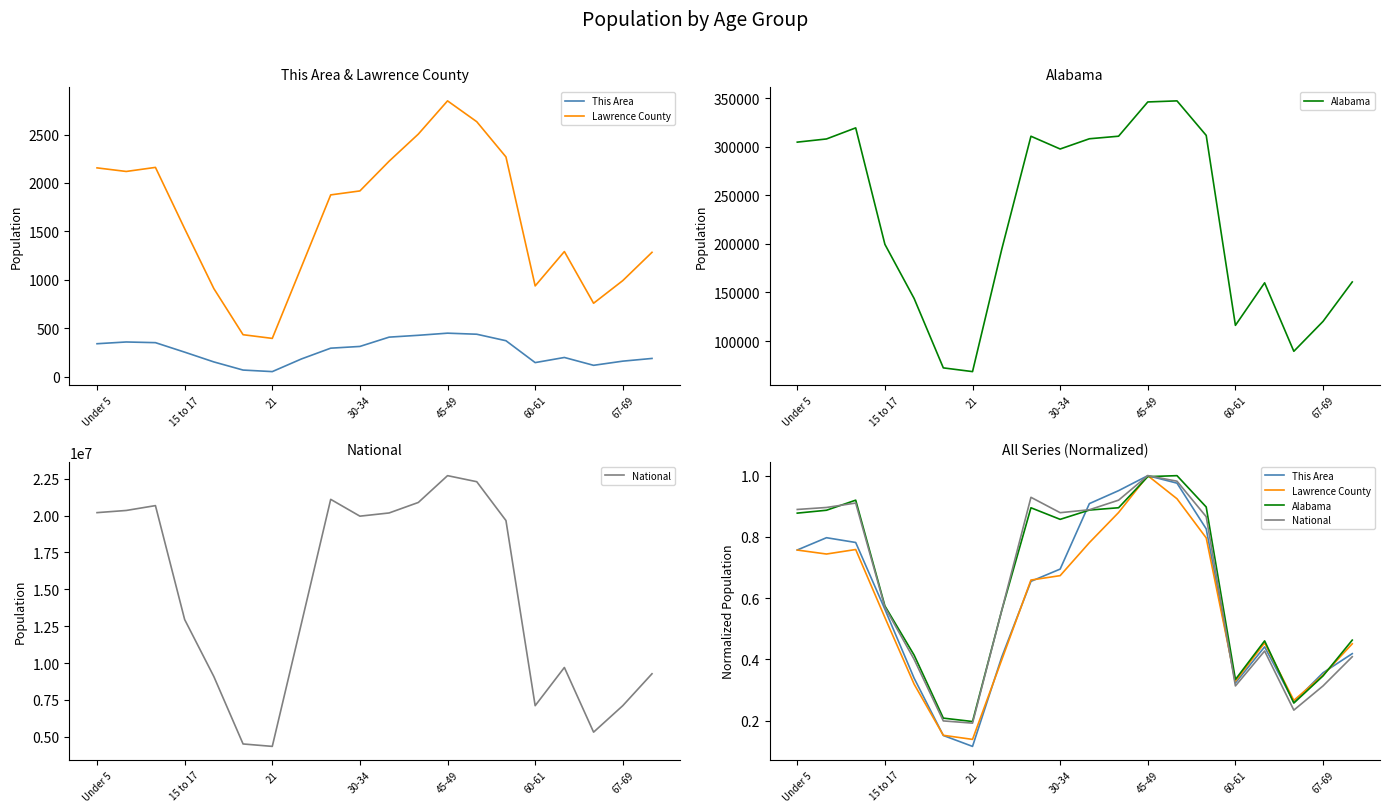

Which series changed the most between 21 and 10?

This Area